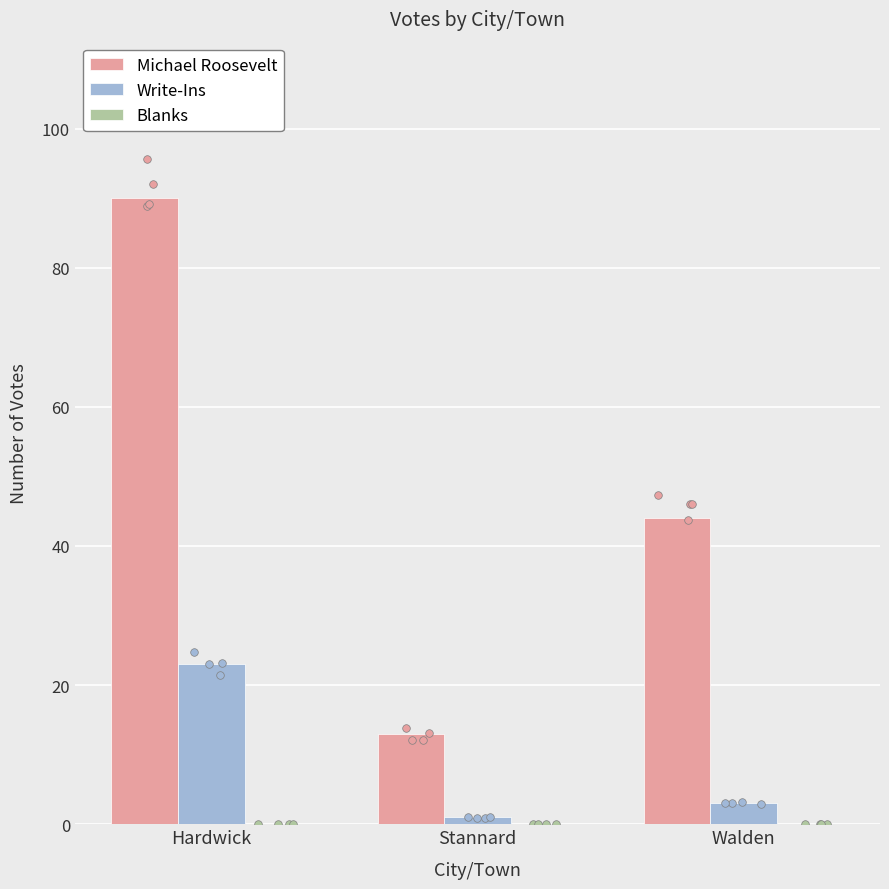

What is the total value across all series at Walden?

47